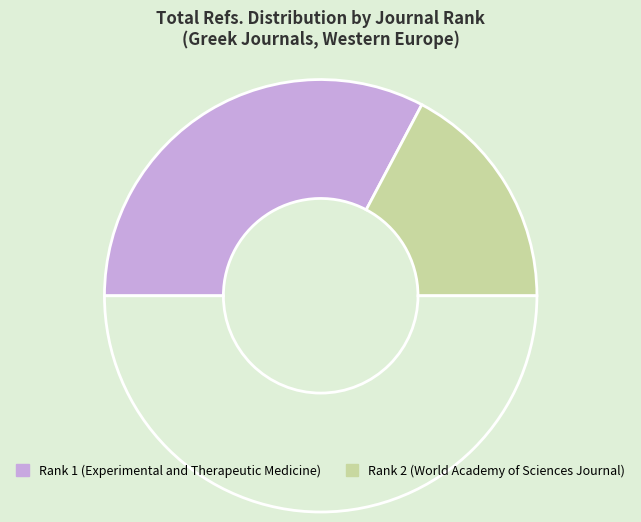

Which category has the smallest portion of the pie?

Rank 2 (World Academy of Sciences Journal)